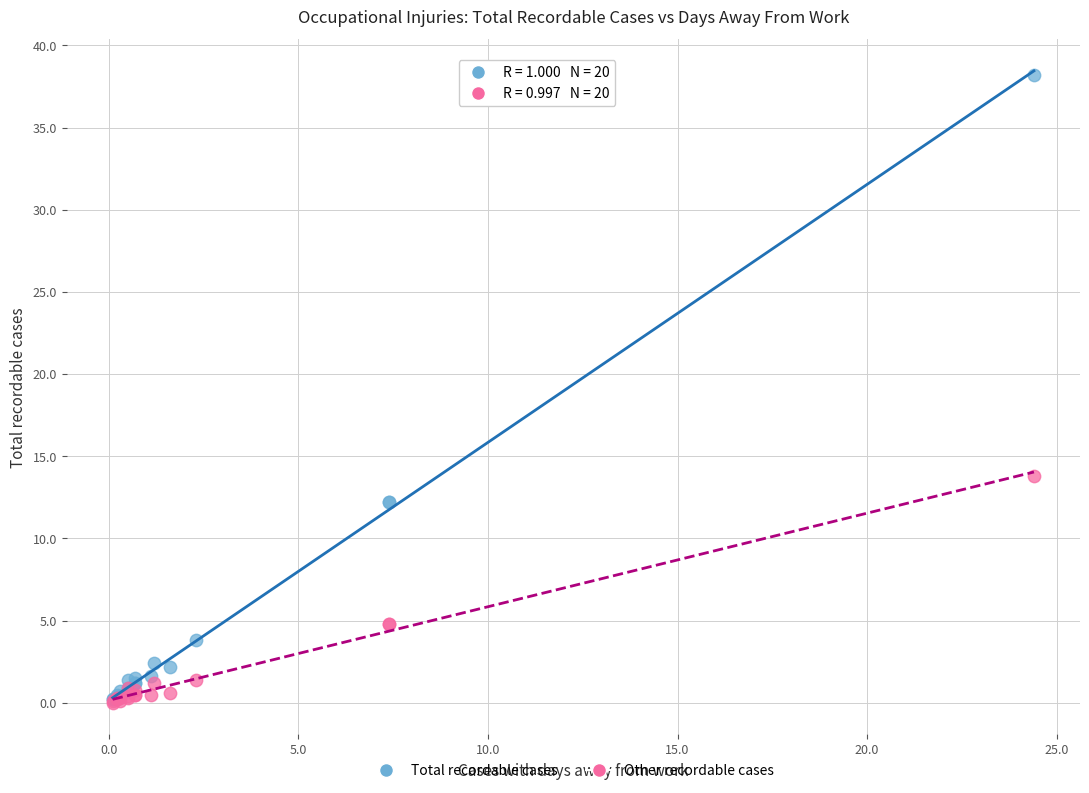

Across all series, what Y value is closest to 19?

13.8